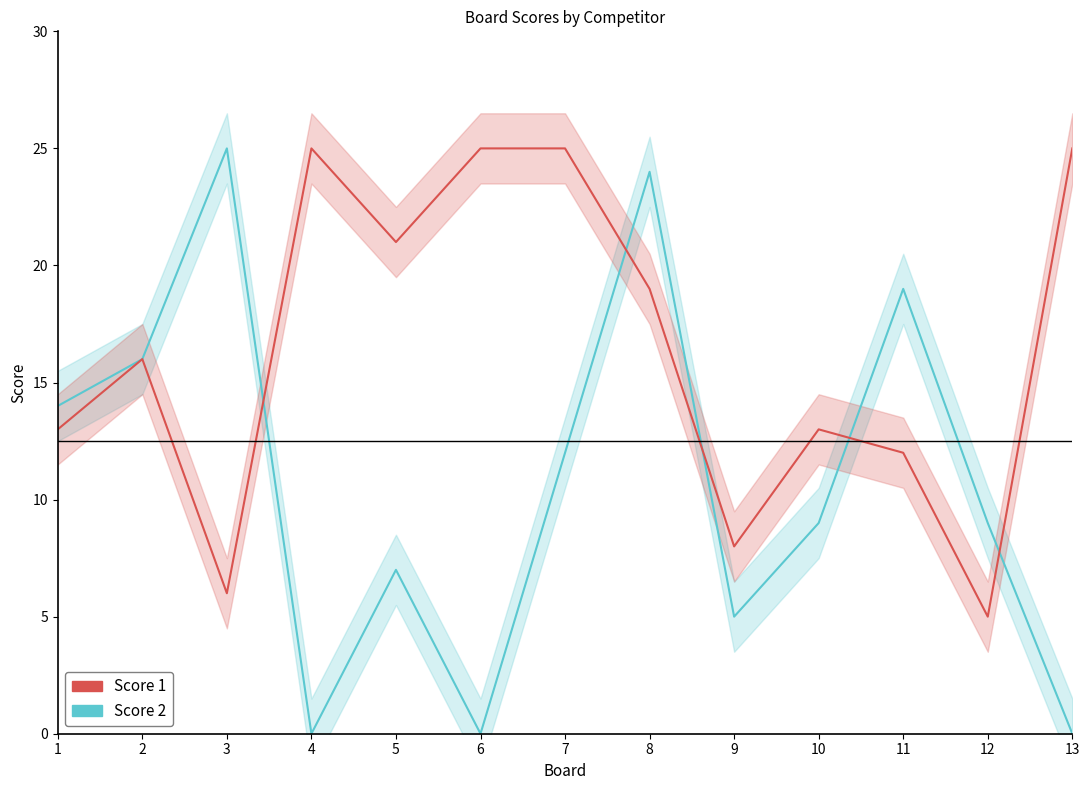

Is the value of Score 2 at 5 greater than the value of Score 1 at 7?

No